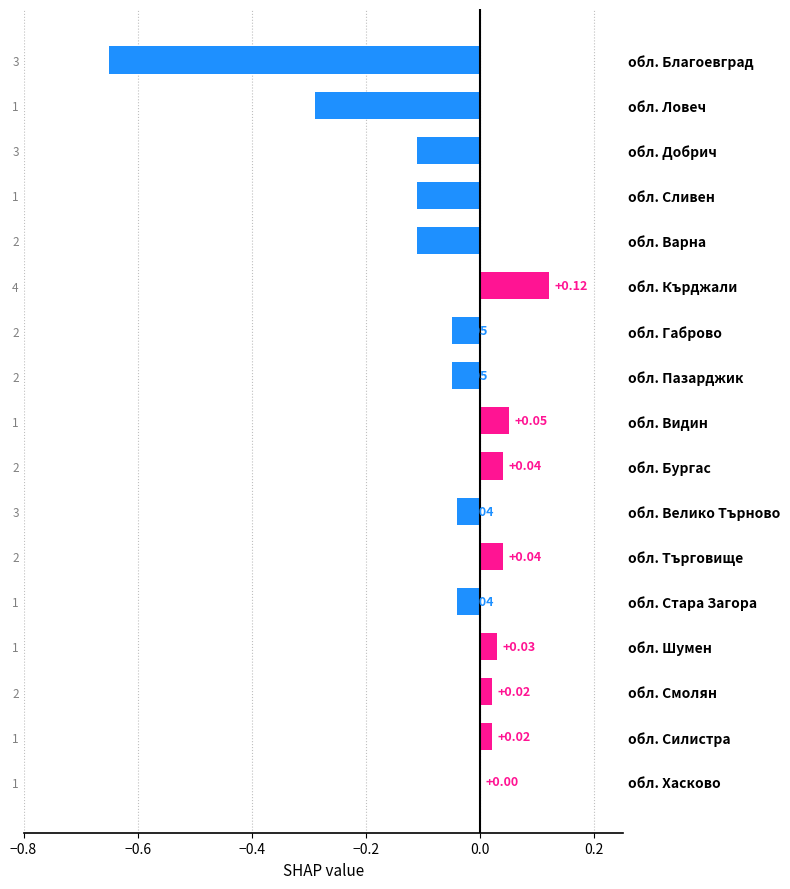

Are the bars grouped side by side (vs. stacked)?

No